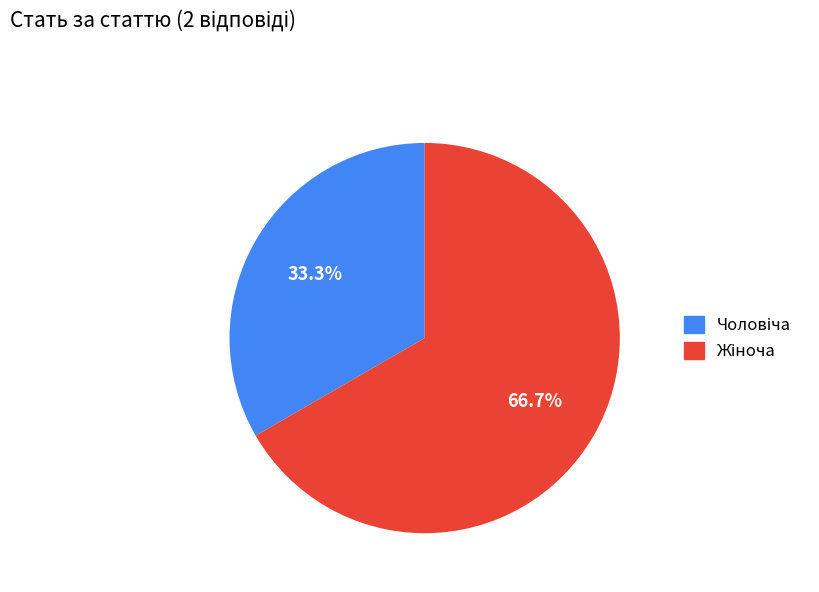

Which category has the smallest portion of the pie?

Чоловіча